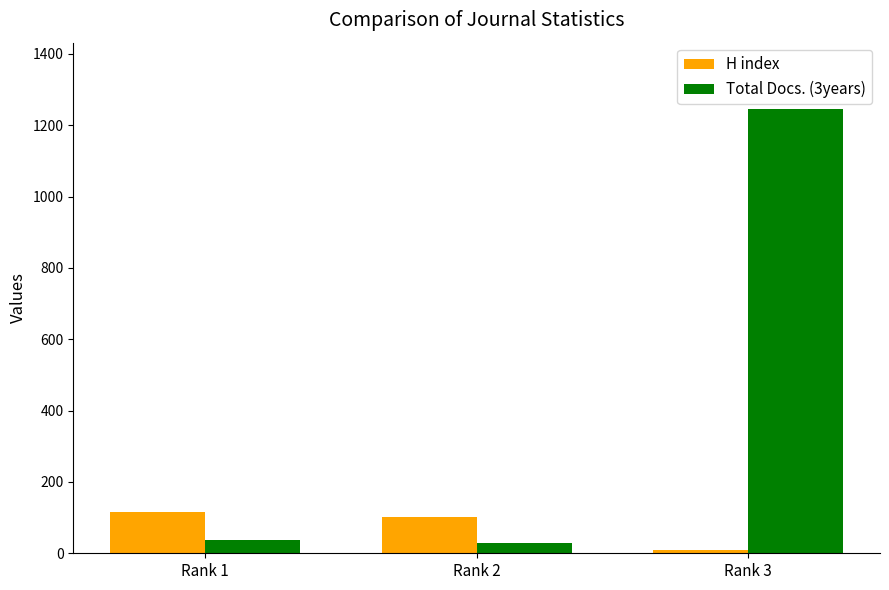

What is the total value across all series at Rank 2?

130